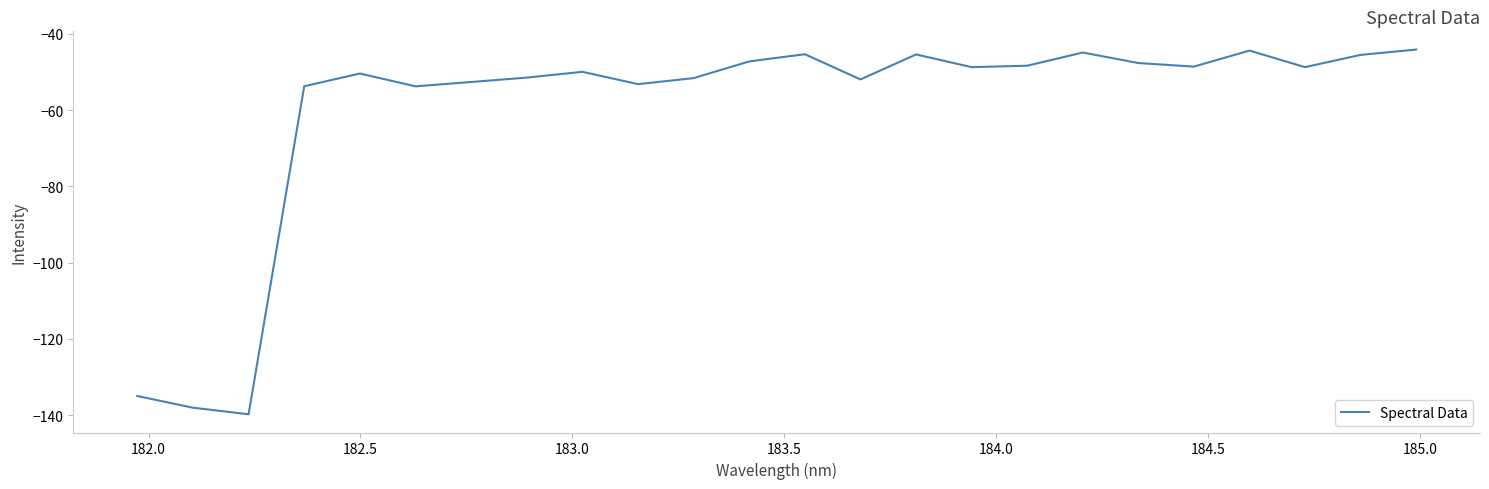

What is the greatest value displayed?

-44.1